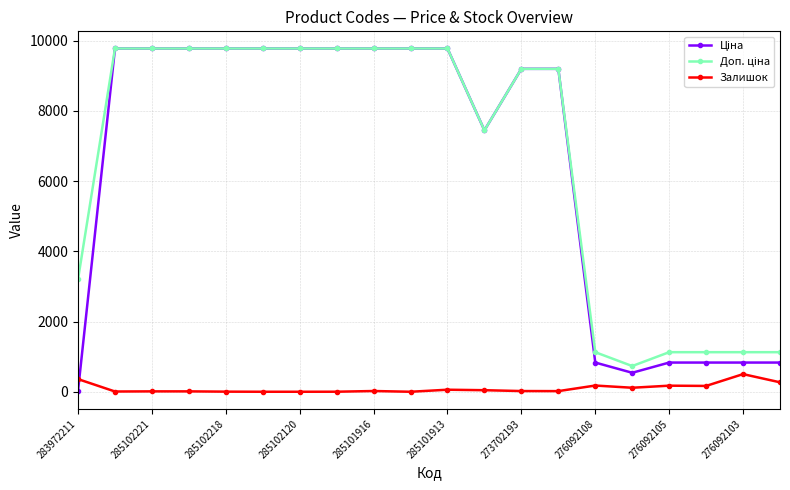

How many categories are shown in the chart?

20